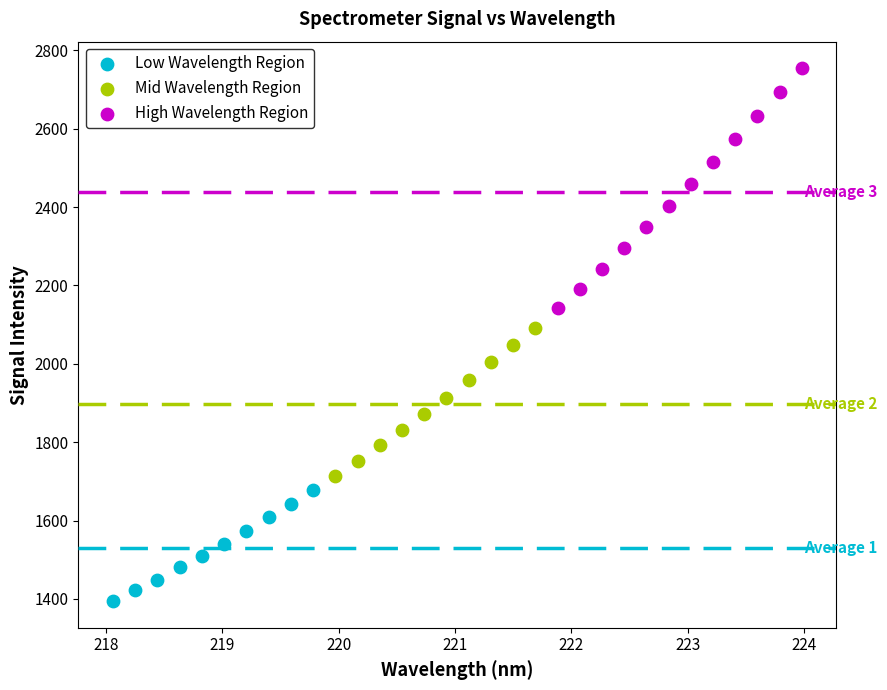

Which series contains the highest Y value?

High Wavelength Region